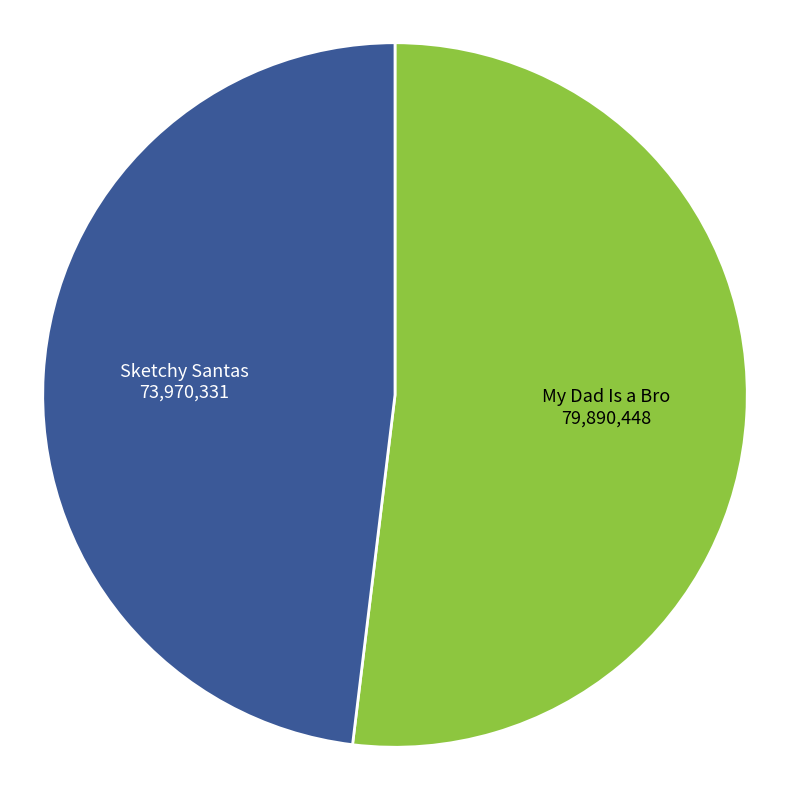

Is there a majority slice in this chart?

Yes